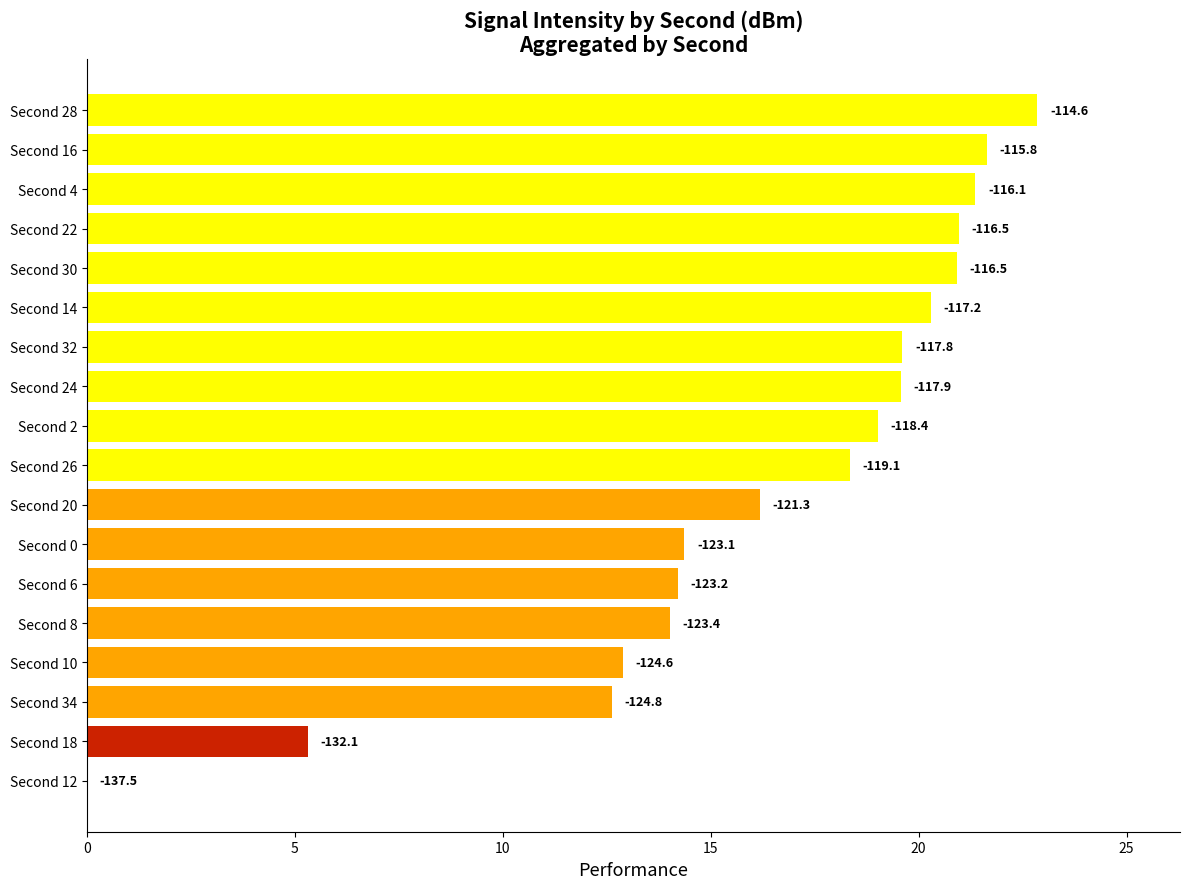

How many series are shown in this chart?

1